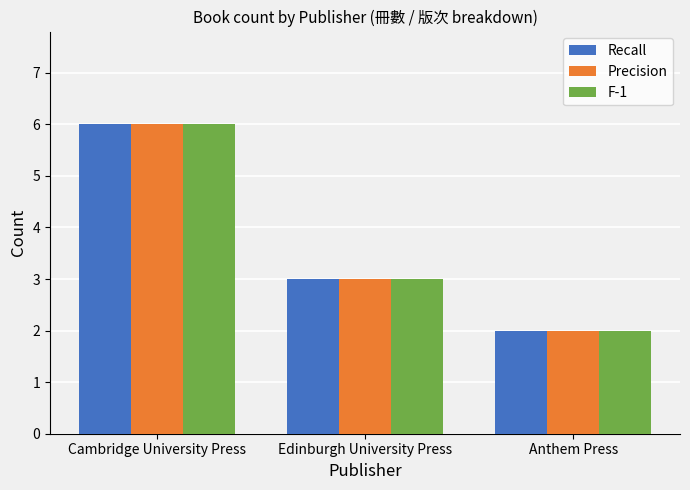

What is the difference between the maximum and second lowest values in the Precision series?

3